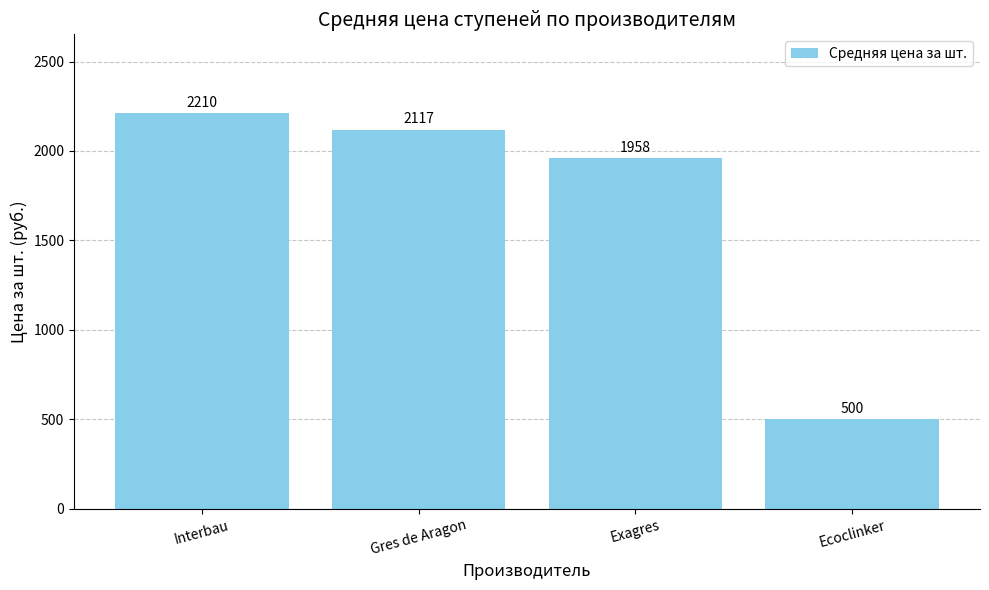

The chart shows a value of 130 at Ecoclinker. True or false?

False